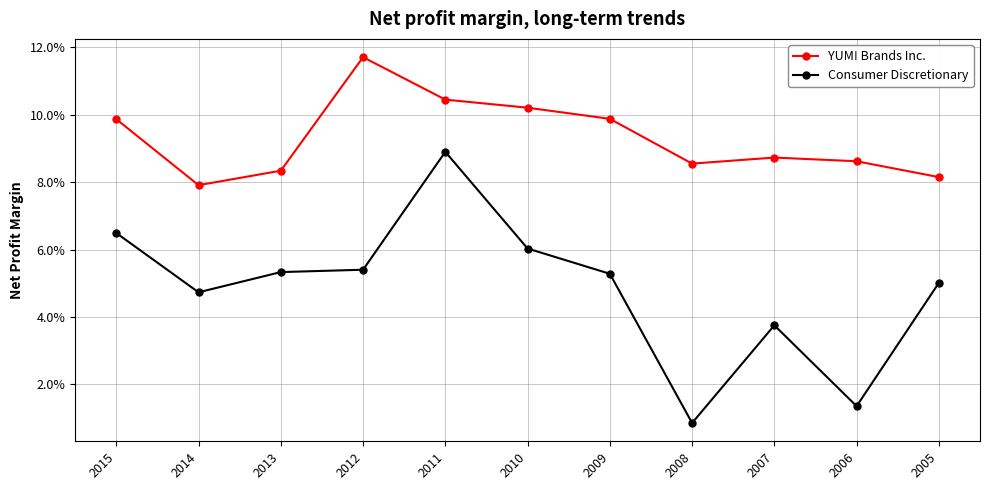

At how many categories does at least one series exceed 0?

11